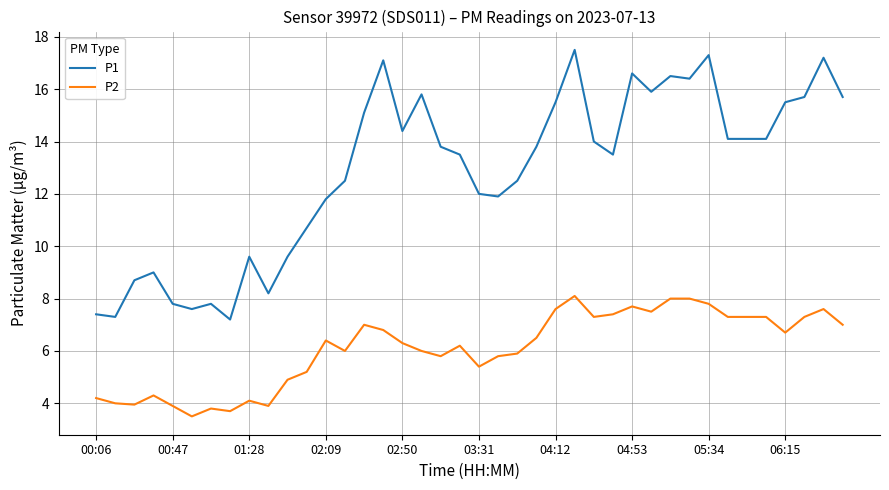

What is the smallest value displayed?

3.5